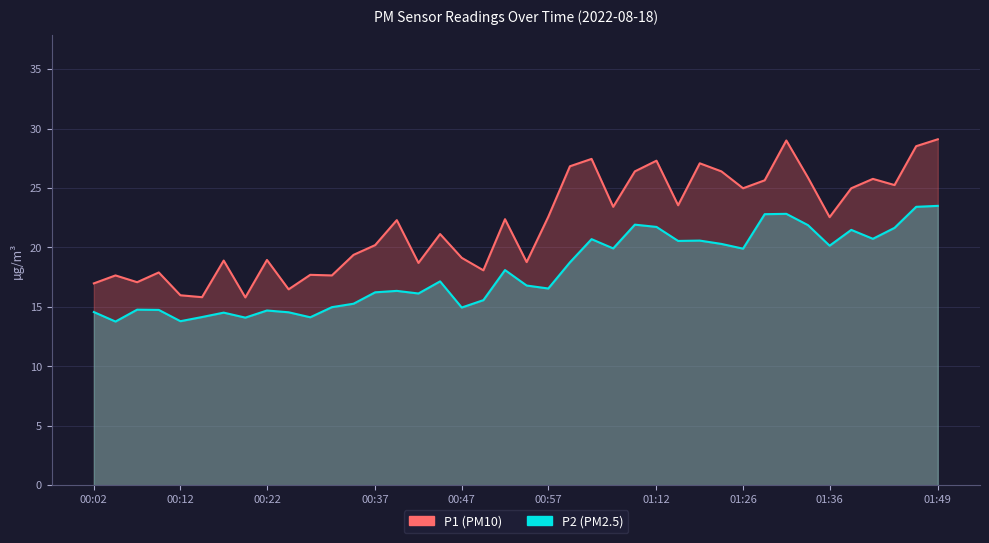

What is the lowest value of the P1 series?

15.8